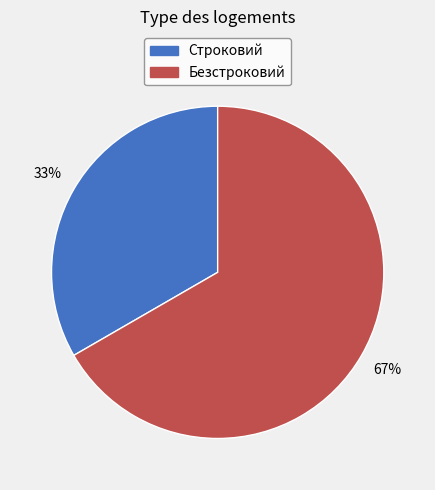

Combined, do Строковий and Безстроковий account for over 50%?

Yes